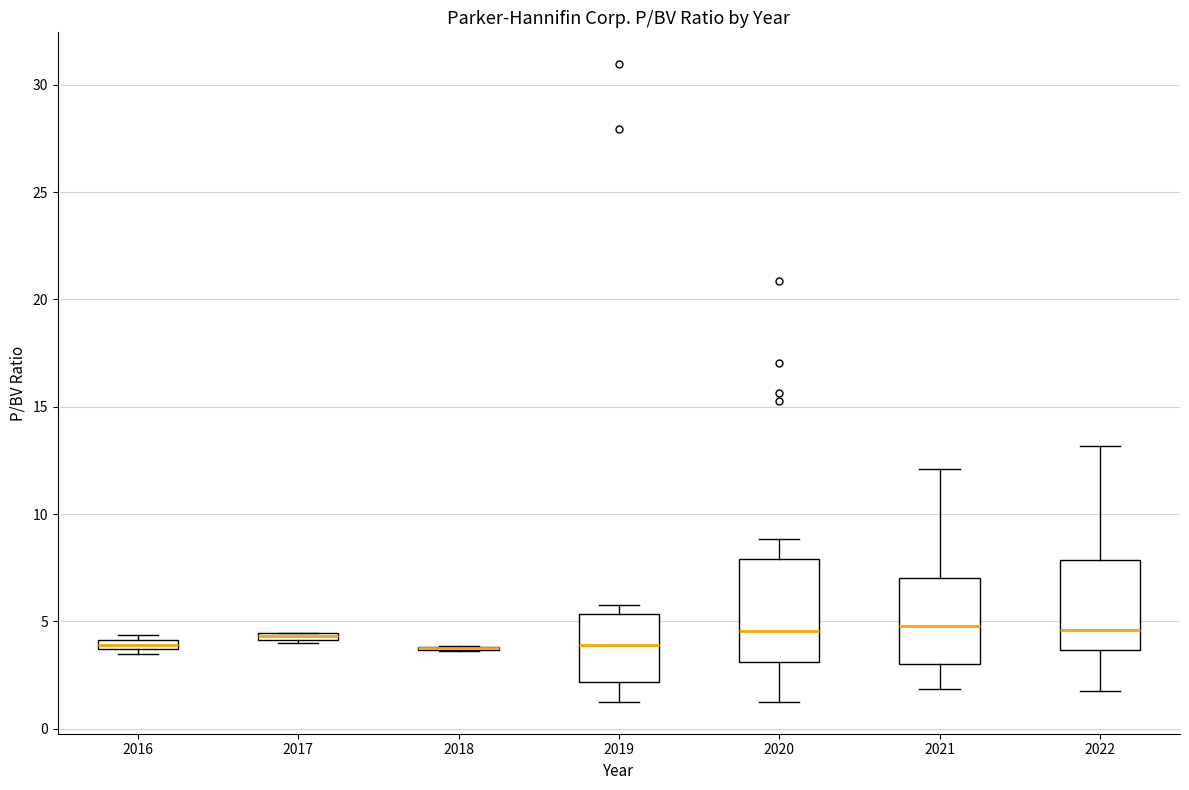

Which box is the tallest, from its lower edge to its upper edge?

2020